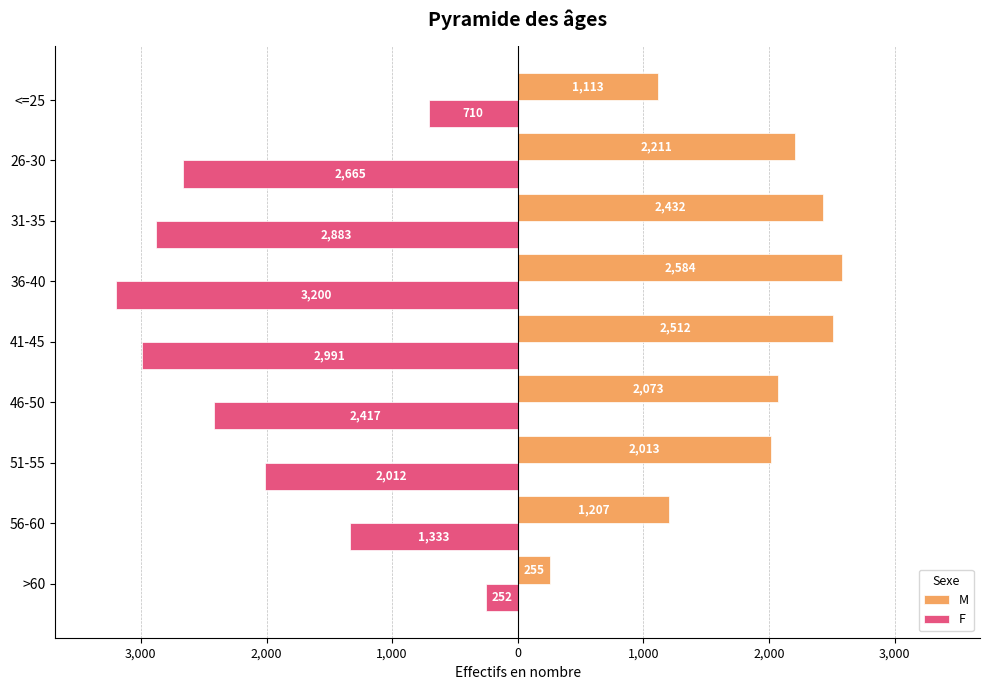

What are all the series names shown in the legend?

M, F